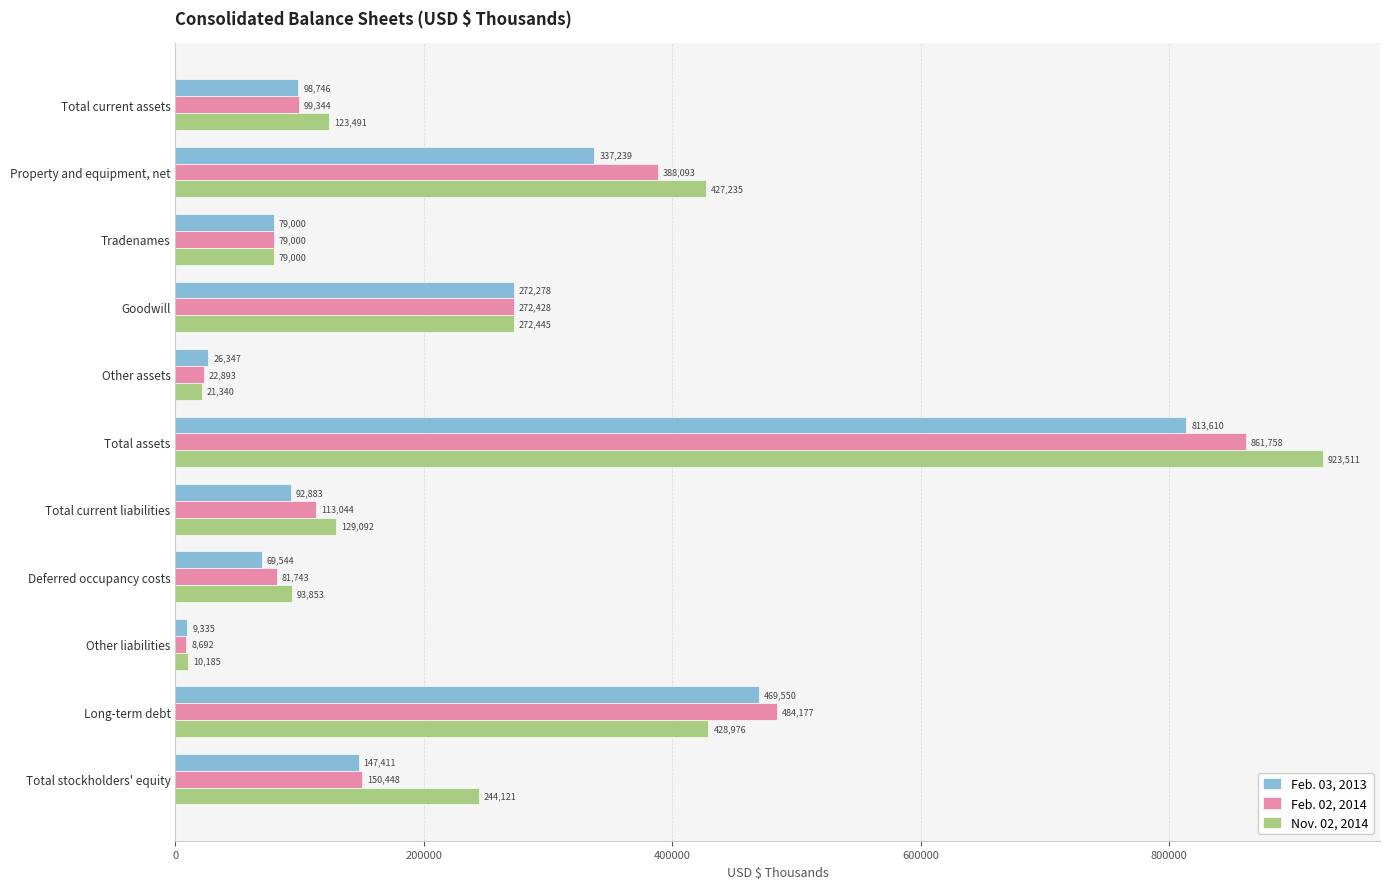

At which category is the sum across all series the highest?

Total assets